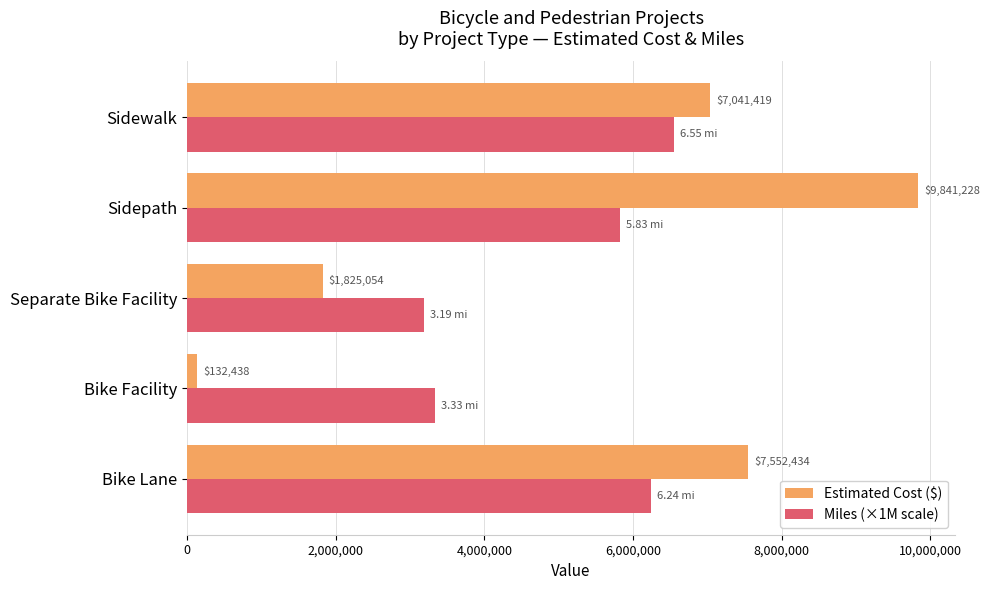

What is the sum of all Miles (×1M scale) values?

25140000